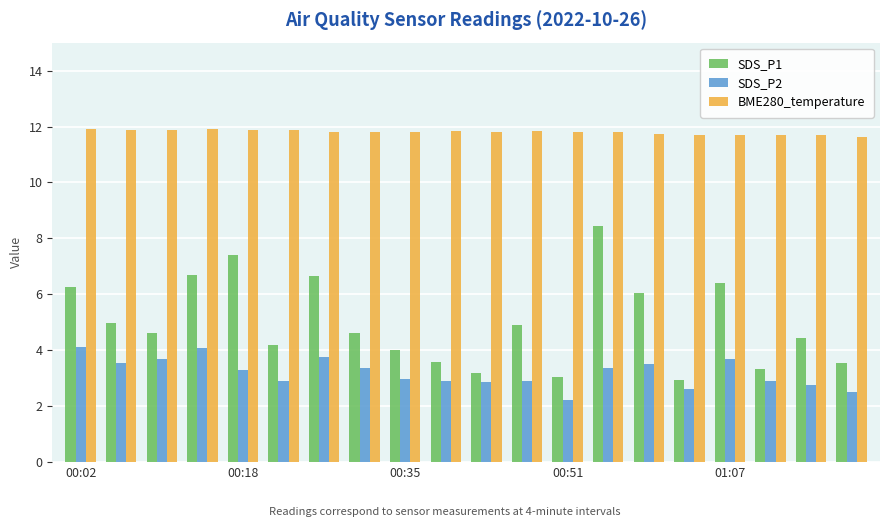

Which series has the largest range (max minus min)?

SDS_P1